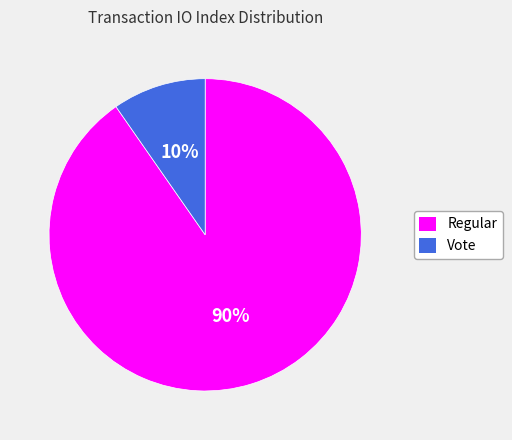

To the nearest percent, what is the average slice percentage?

50%